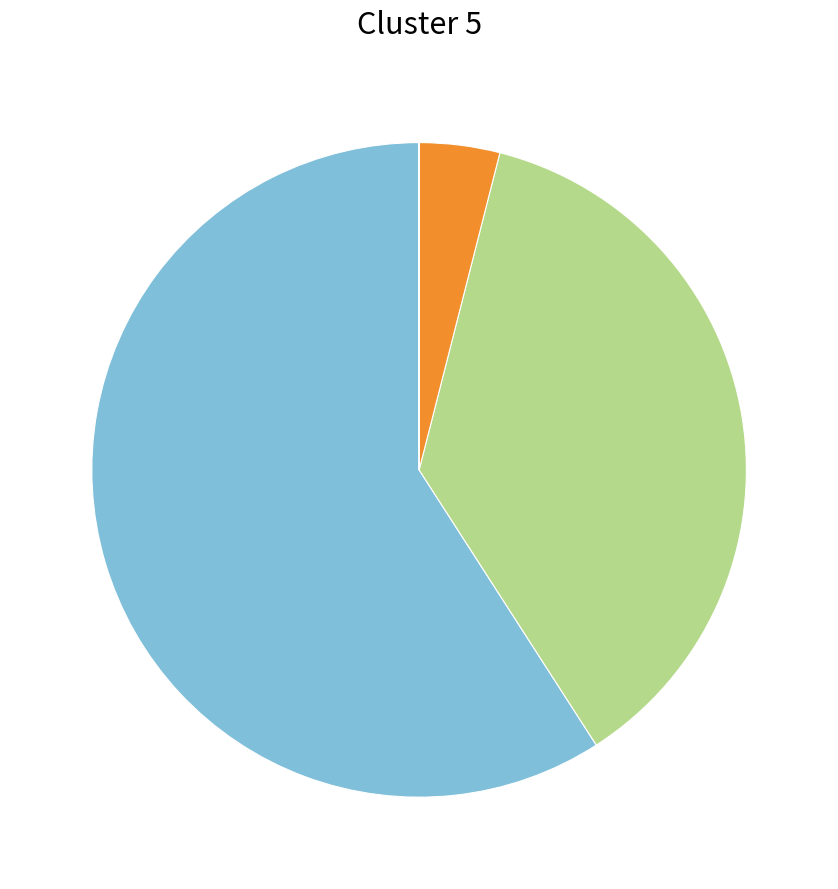

Is there any slice that represents more than half of the pie?

Yes